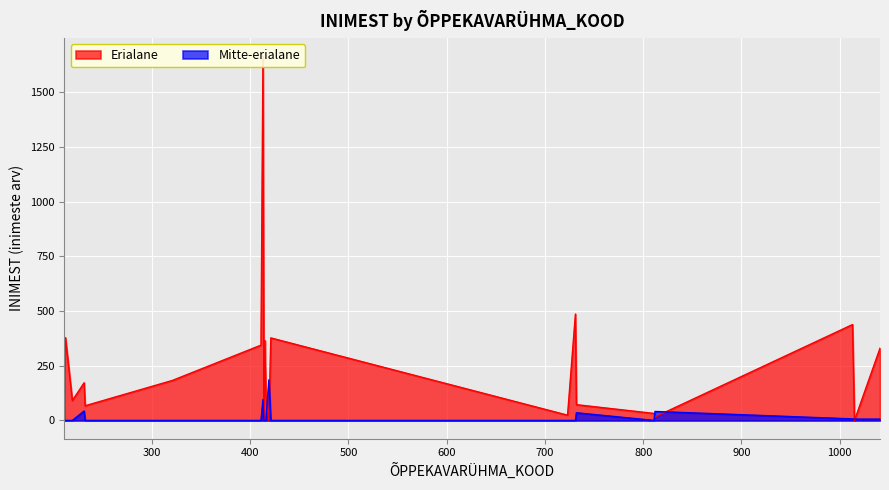

Does the chart display data point markers on the line(s)?

No